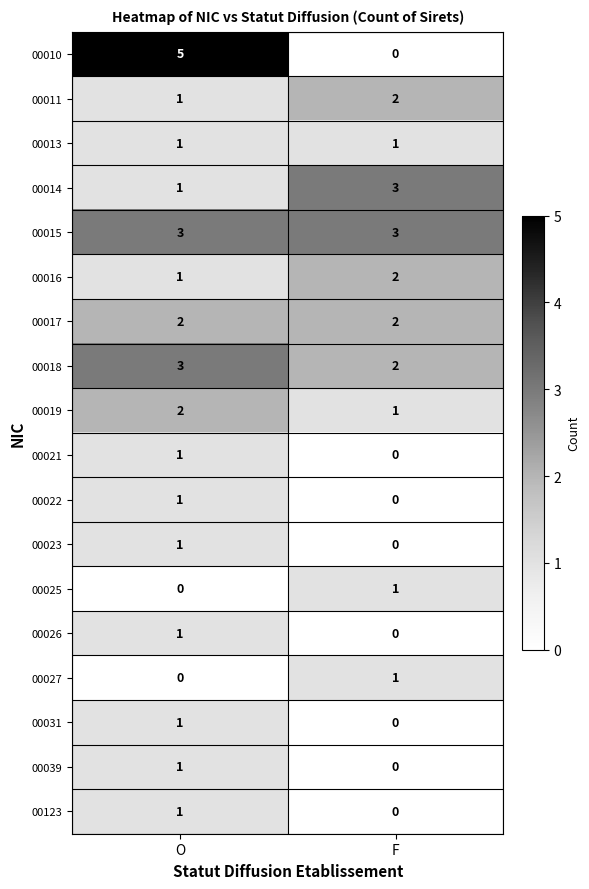

Which series has the widest spread of values?

00010